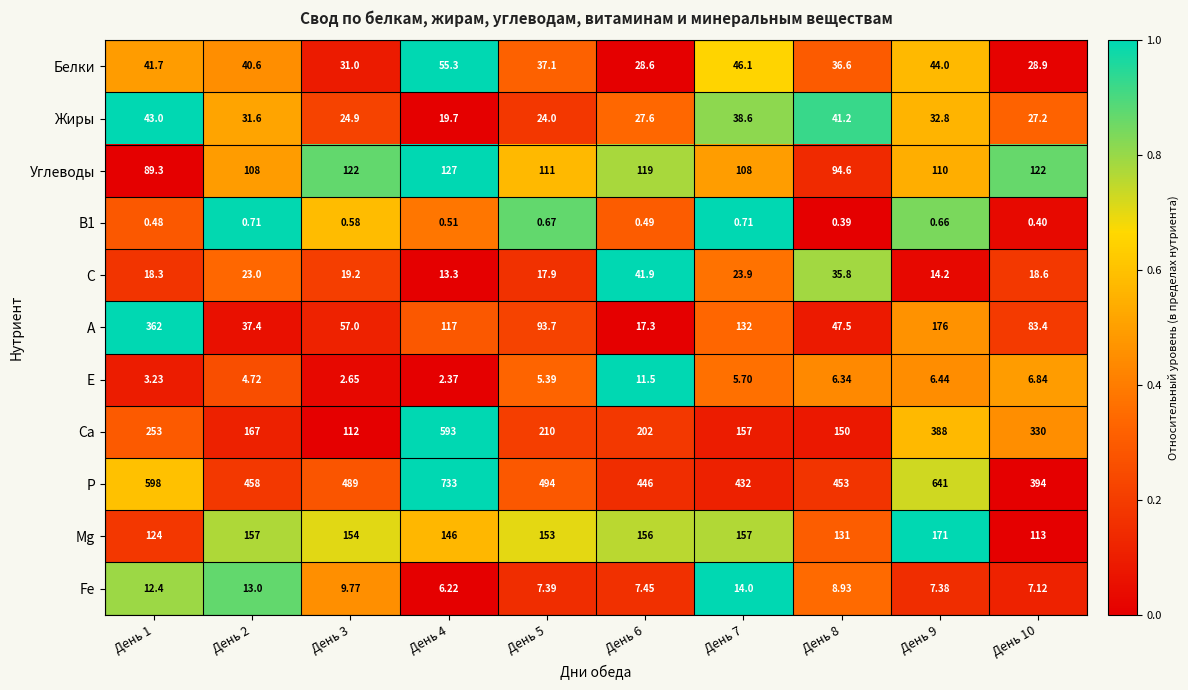

Which series has the largest range (max minus min)?

Са